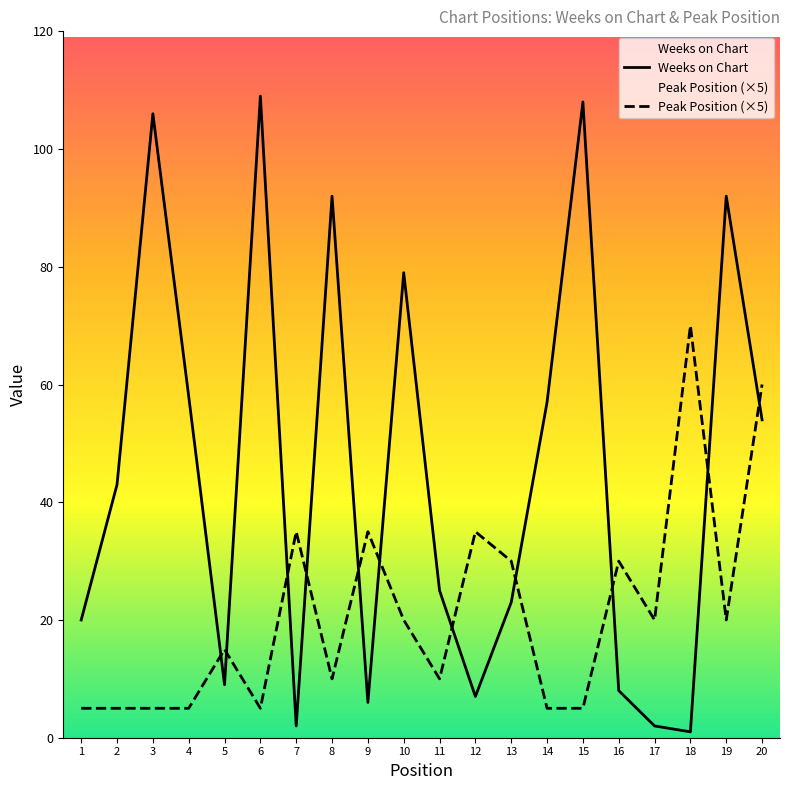

List the series in order of their overall mean, highest first.

Weeks on Chart, Peak Position (×5)